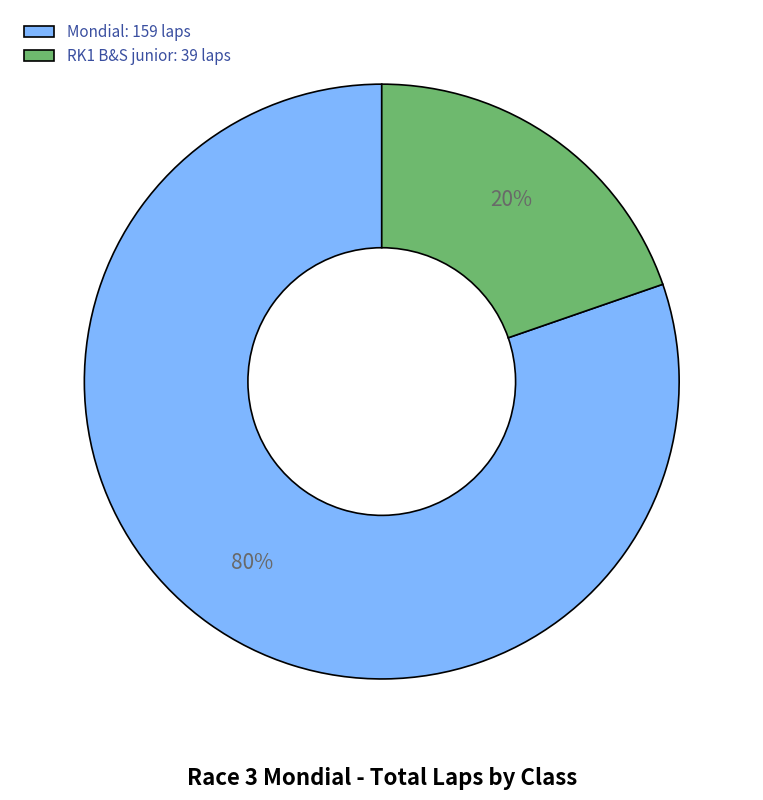

Which category has the biggest portion of the pie?

Mondial